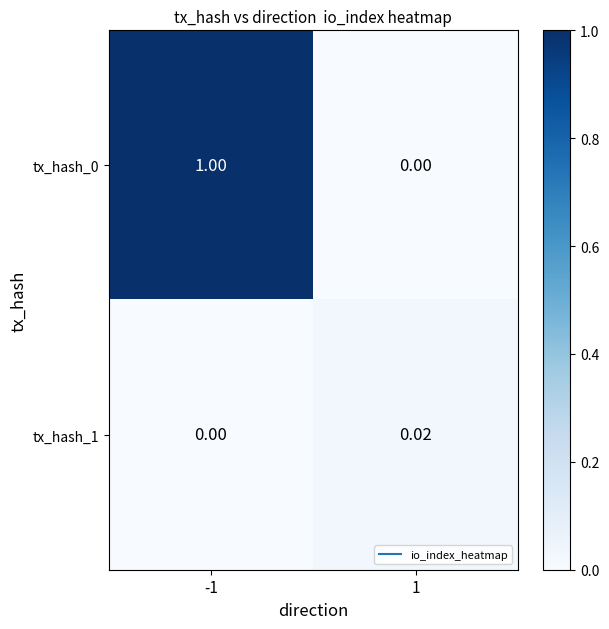

How many categories are shown in the chart?

2